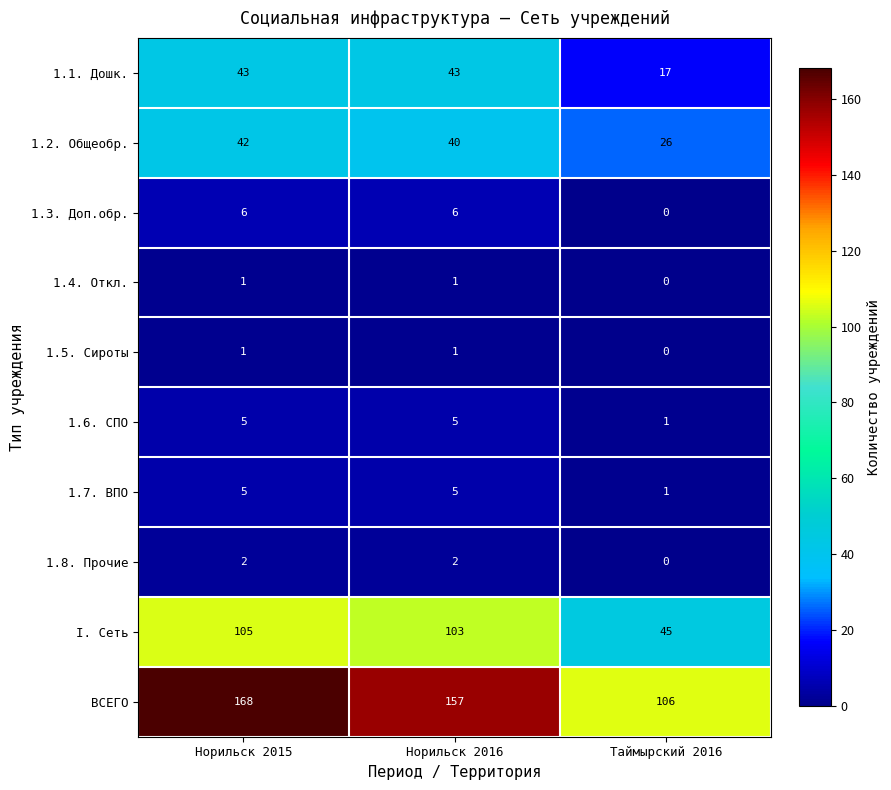

What is the total value across all series at Норильск 2015?

378